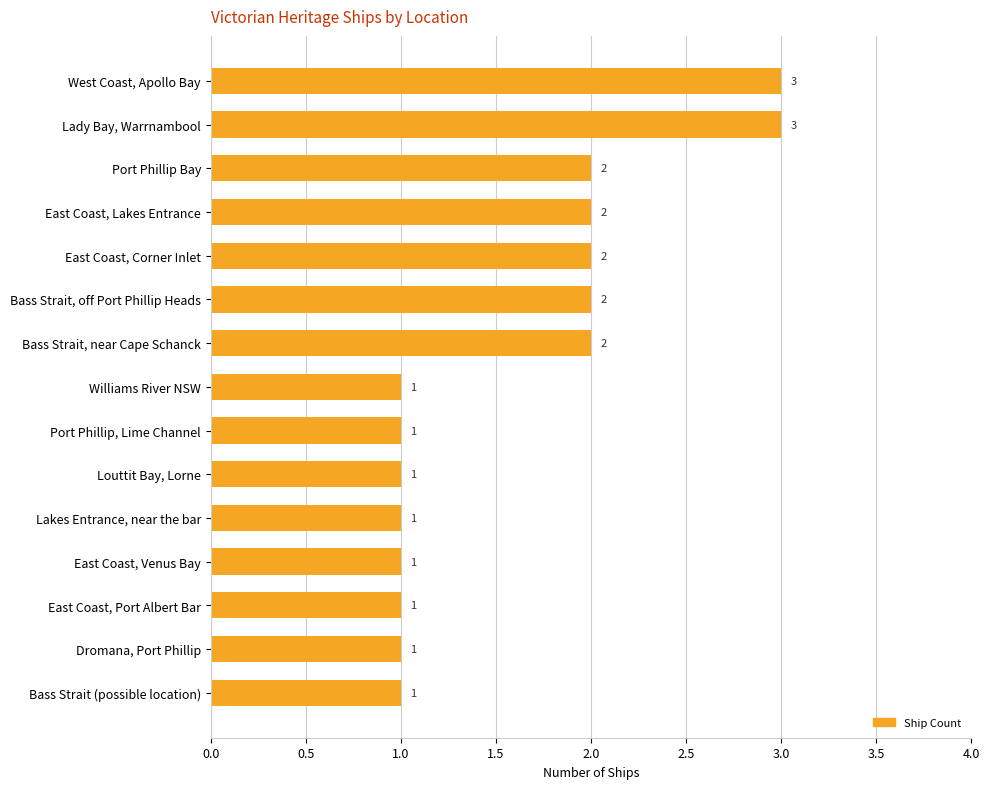

What is the sum of all values?

24